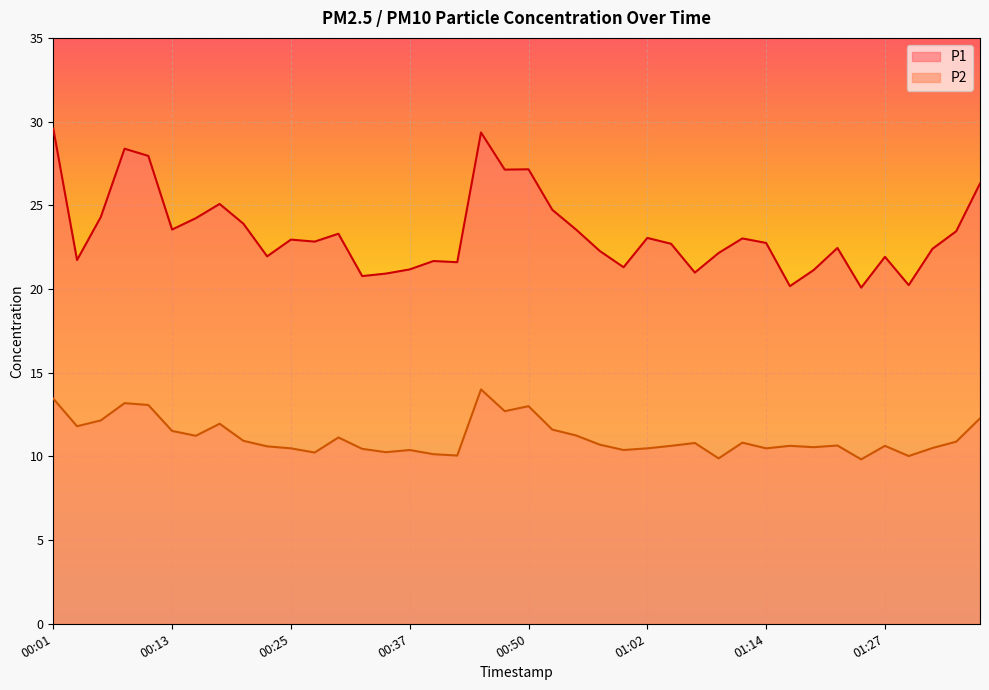

Which series changed the most between 00:01 and 00:47?

P1